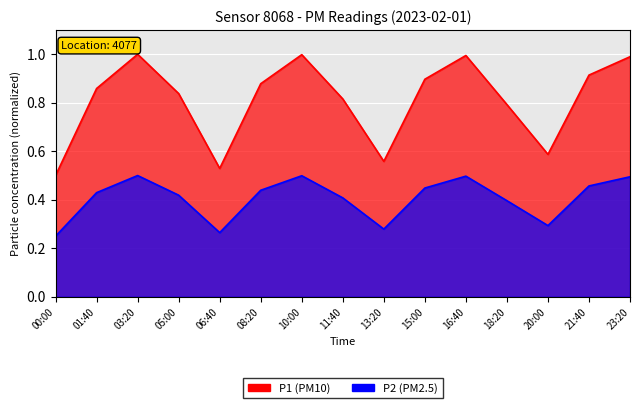

What is the average value of the P1_line series?

0.8